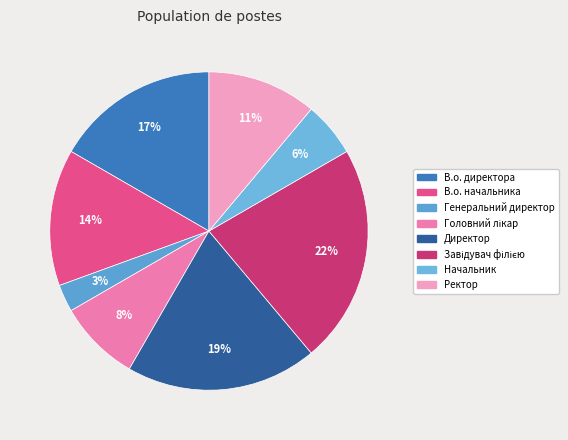

What percentage is the Директор slice, to the nearest percent?

19%